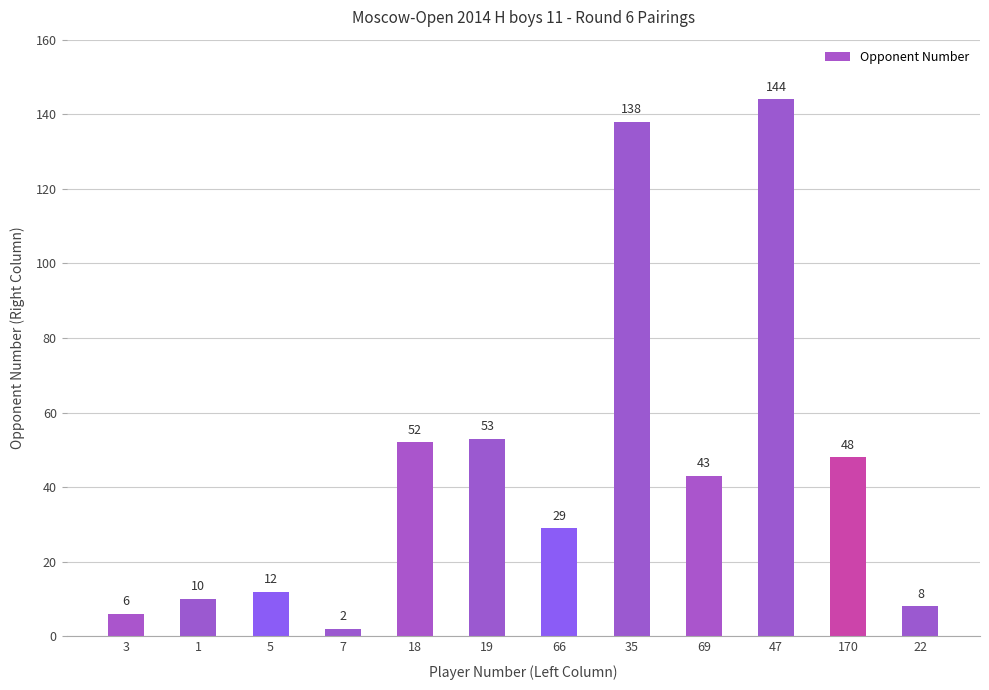

Which has a higher value, 170 or 5?

170